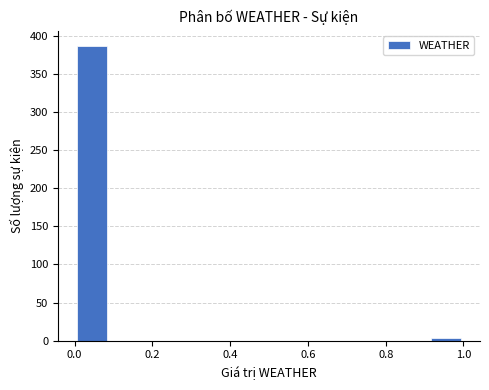

Reading left to right, transcribe this chart: for each bar, give the range it covers on the x-axis and its height. Neither the bar edges nor the heights are printed on the chart, so give them approximately, as read against the axes.

0.00 to 0.10: 385
0.10 to 0.18: 0
0.18 to 0.28: 0
0.28 to 0.36: 0
0.36 to 0.46: 0
0.46 to 0.54: 0
0.54 to 0.64: 0
0.64 to 0.72: 0
0.72 to 0.82: 0
0.82 to 0.90: 0
0.90 to 1.00: under 5